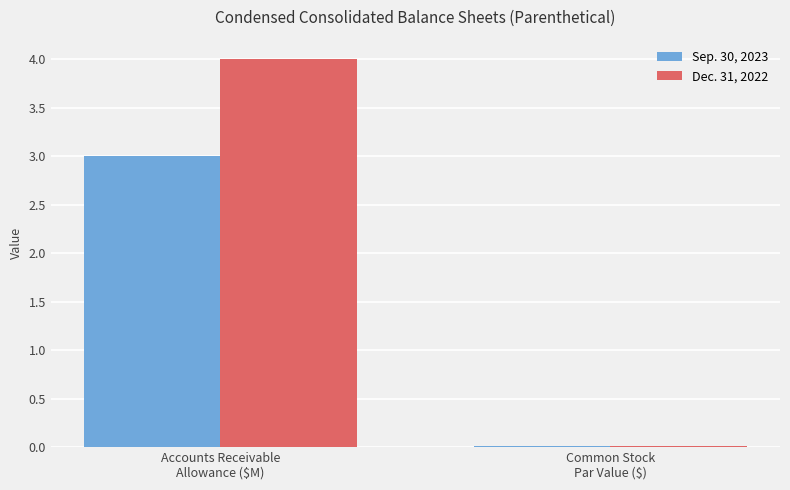

What are all the series names shown in the legend?

Sep. 30, 2023, Dec. 31, 2022